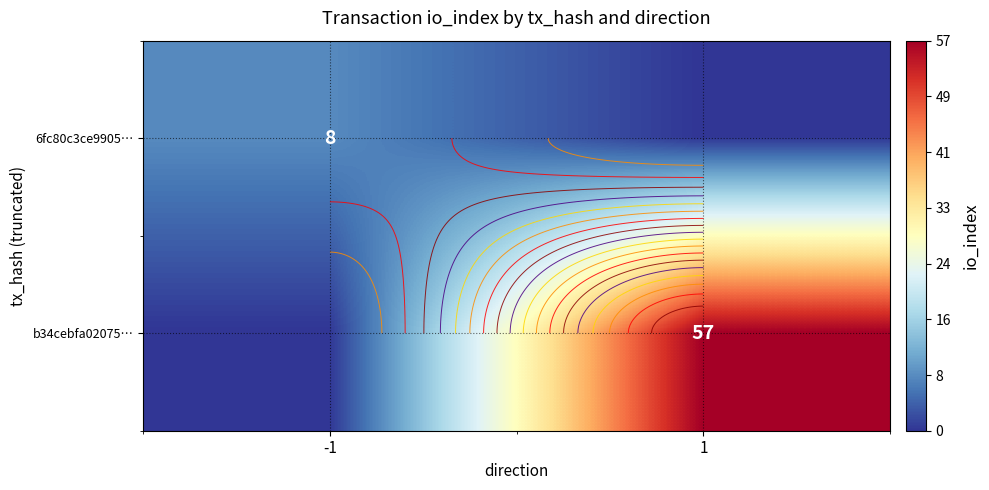

At -1, list the series in order from largest to smallest.

6fc80c3ce9905…, b34cebfa02075…